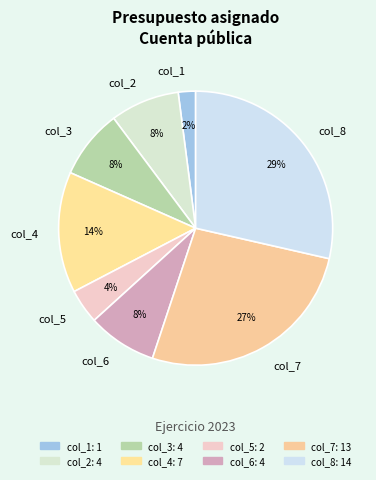

How many slices are in this pie chart?

8